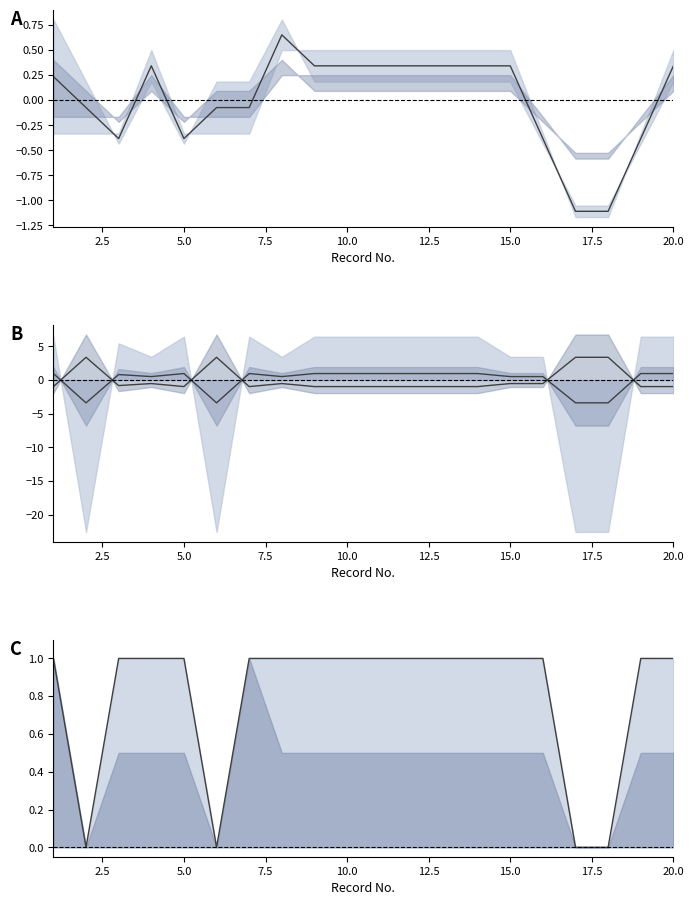

What is the difference between the maximum and minimum values in the col_10 series?

1.0